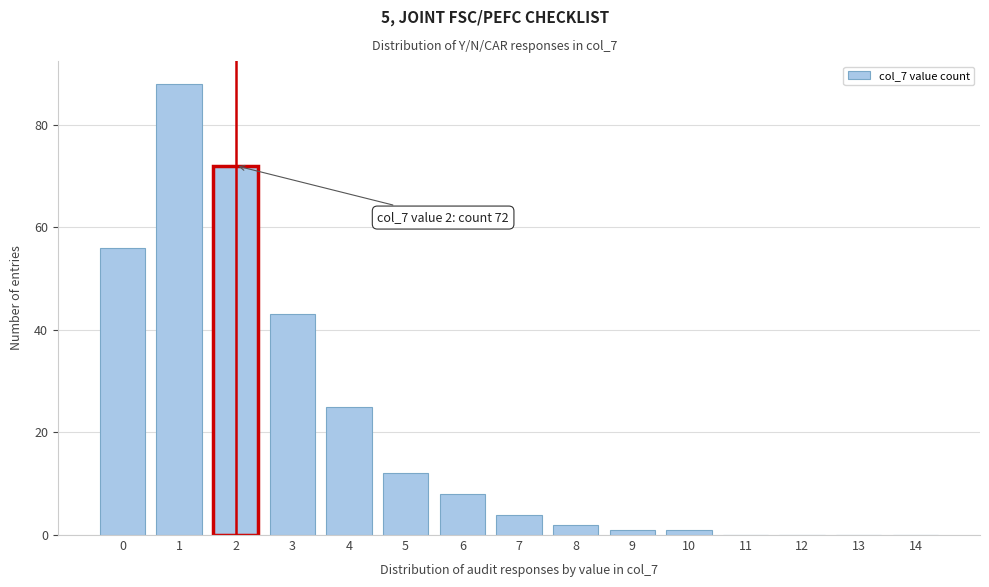

Reading left to right, extract all data points from this chart.

0=56	1=88	2=72	3=43	4=25	5=12	6=8	7=4	8=2	9=1	10=1	11=0	12=0	13=0	14=0